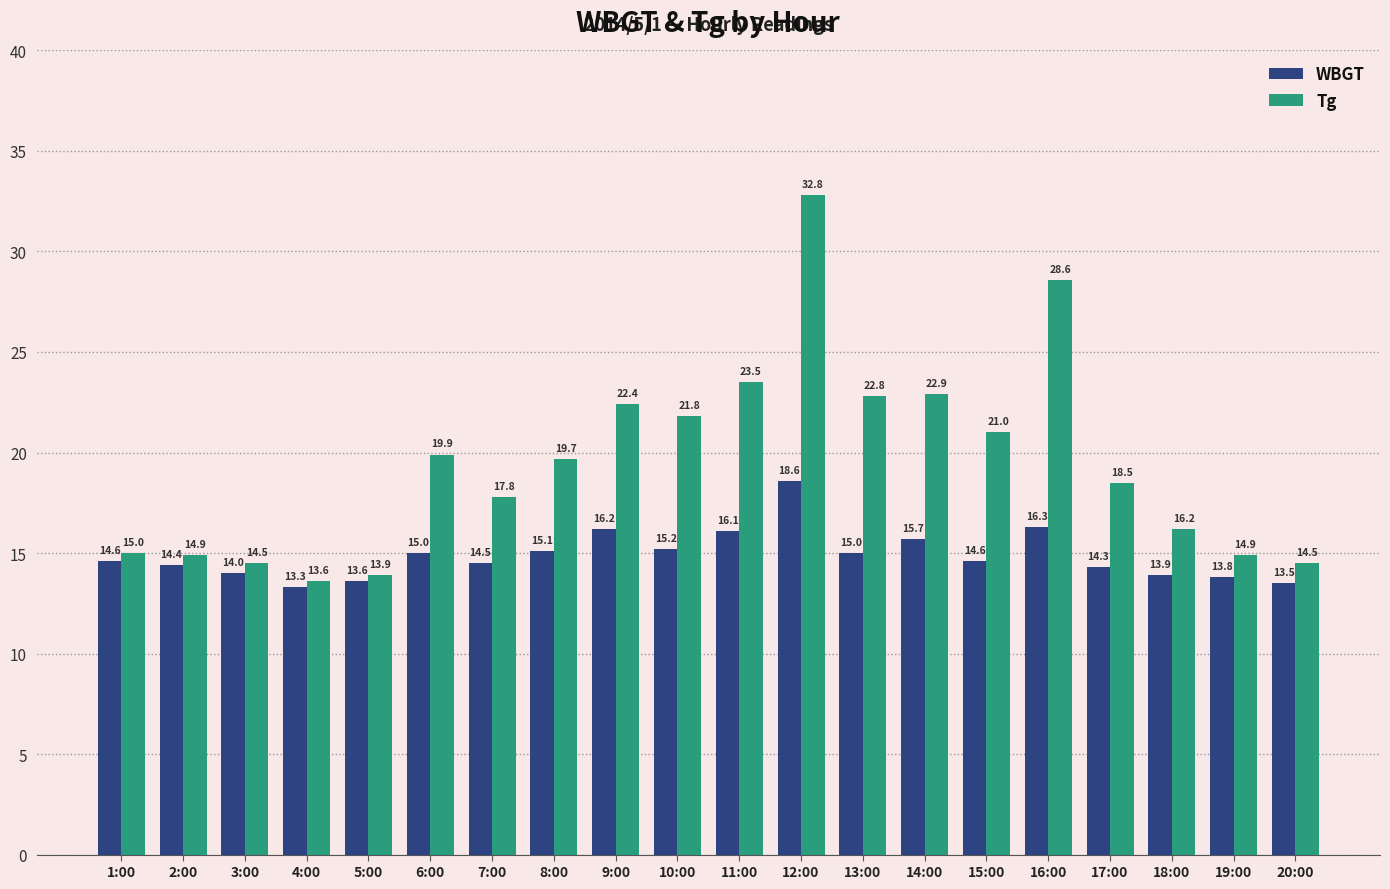

What value does the WBGT series have at 16:00?

16.3